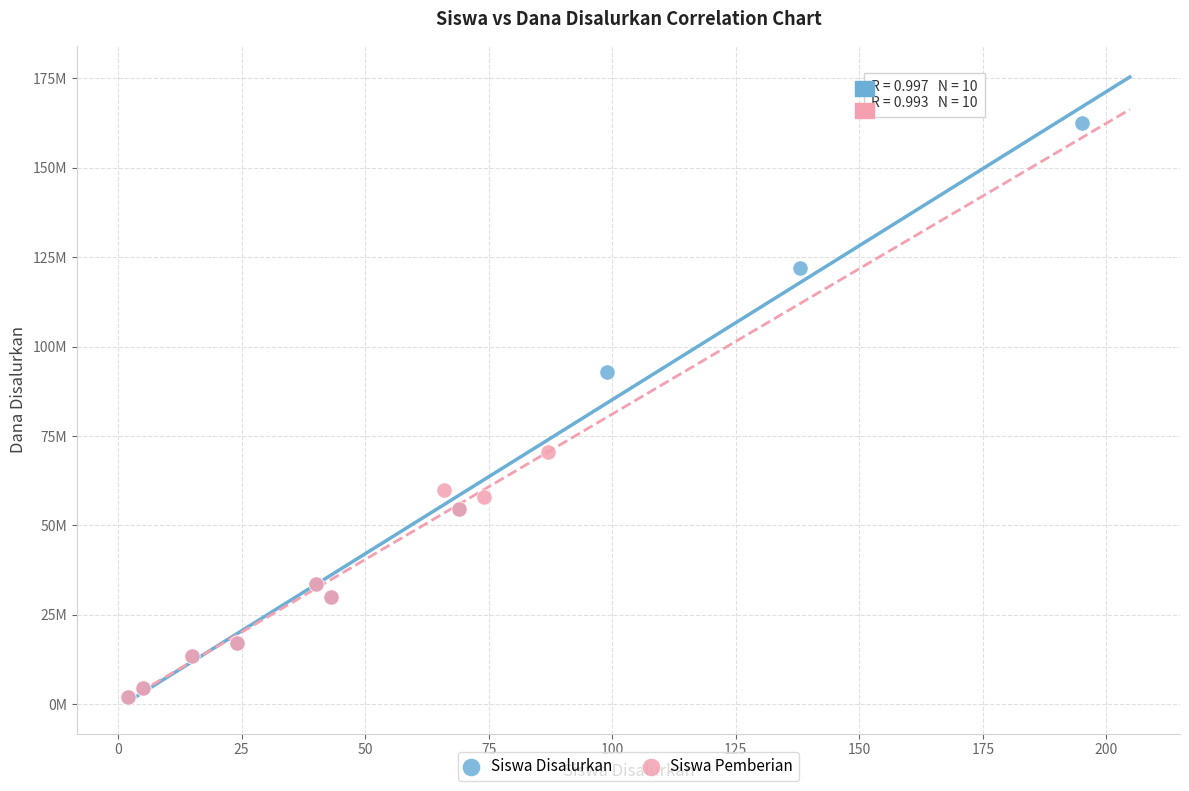

What are all the series names shown in the legend?

Siswa Disalurkan, Siswa Pemberian